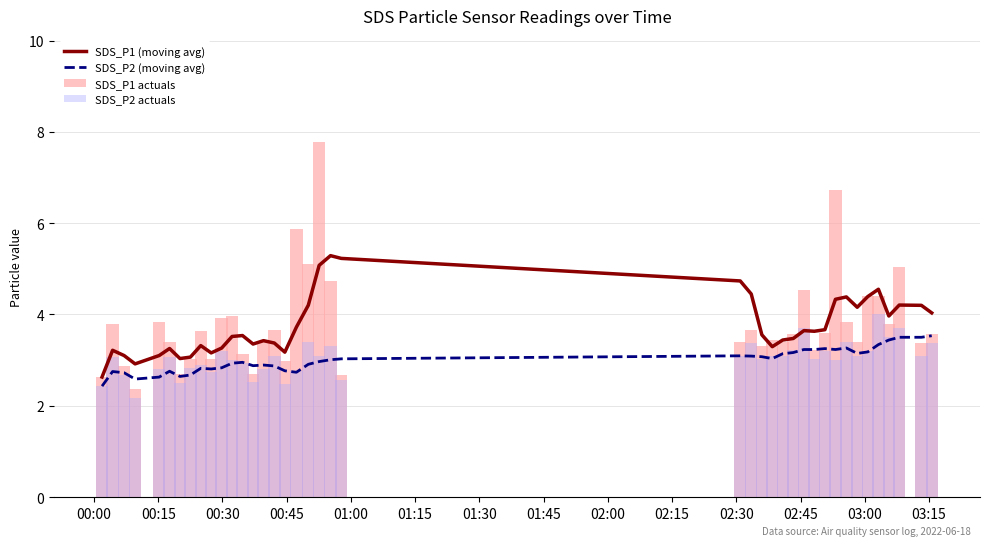

What is the sum of all SDS_P2 actuals values?

121.6